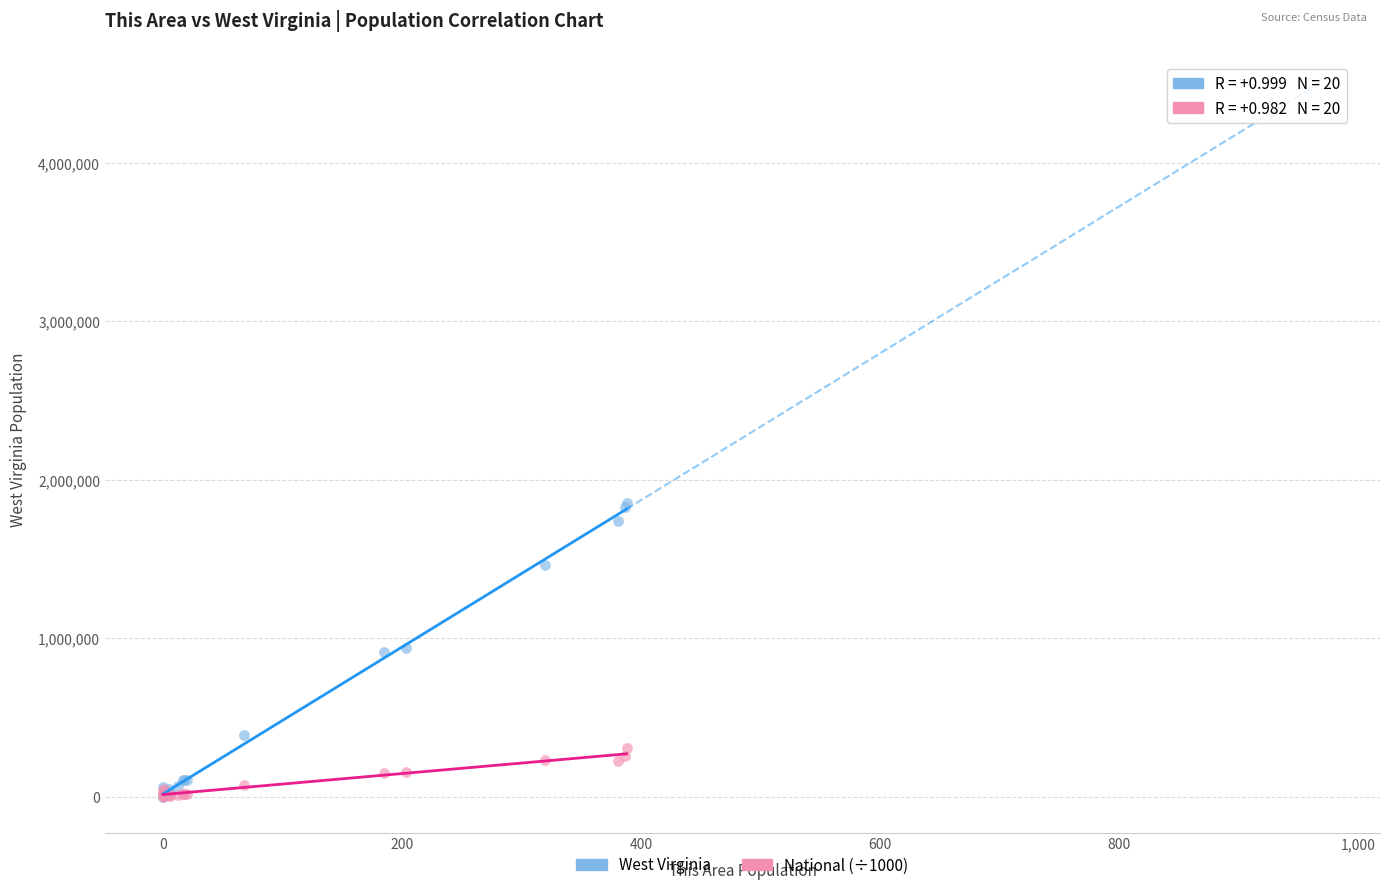

What are all the series names shown in the legend?

West Virginia, National (÷1000)